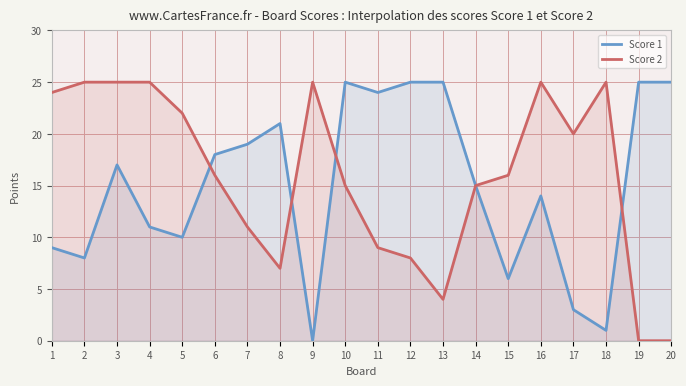

What is the highest value of the Score 2 series?

25